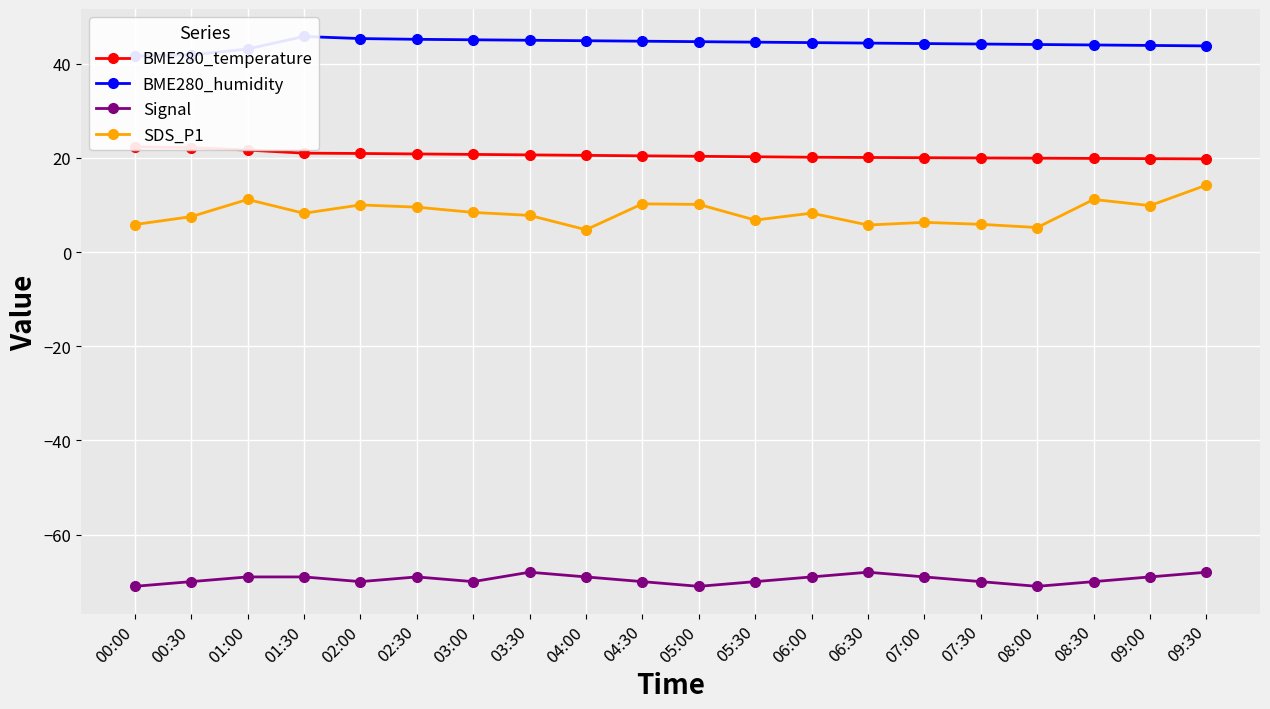

Reading left to right, what are all the values shown in this chart?

BME280_temperature: 22.4	22.2	21.7	21.0	20.9	20.9	20.8	20.6	20.6	20.4	20.4	20.2	20.1	20.1	20.1	20.0	19.9	19.9	19.9	19.8
BME280_humidity: 41.6	41.9	43.1	45.8	45.4	45.2	45.1	45.0	44.9	44.8	44.7	44.6	44.5	44.4	44.3	44.2	44.1	44.0	43.9	43.8
Signal: -71.0	-70.0	-69.0	-69.0	-70.0	-69.0	-70.0	-68.0	-69.0	-70.0	-71.0	-70.0	-69.0	-68.0	-69.0	-70.0	-71.0	-70.0	-69.0	-68.0
SDS_P1: 5.8	7.5	11.2	8.2	10.0	9.6	8.4	7.8	4.8	10.2	10.1	6.8	8.3	5.8	6.3	5.9	5.2	11.2	9.9	14.2